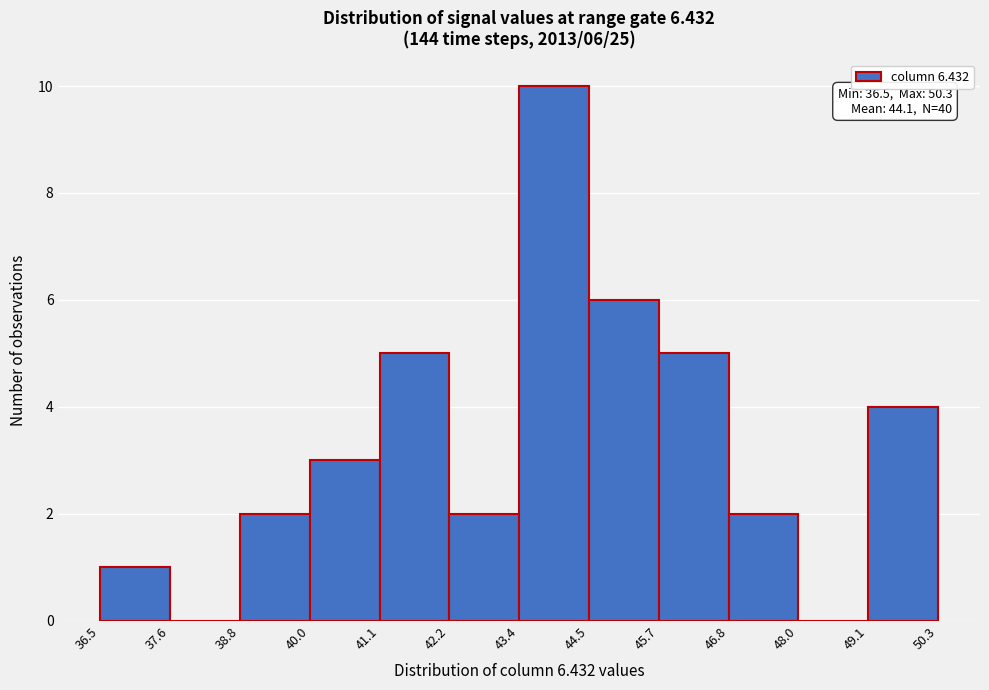

Which range on the x-axis has the tallest bar?

43.4 to 44.5